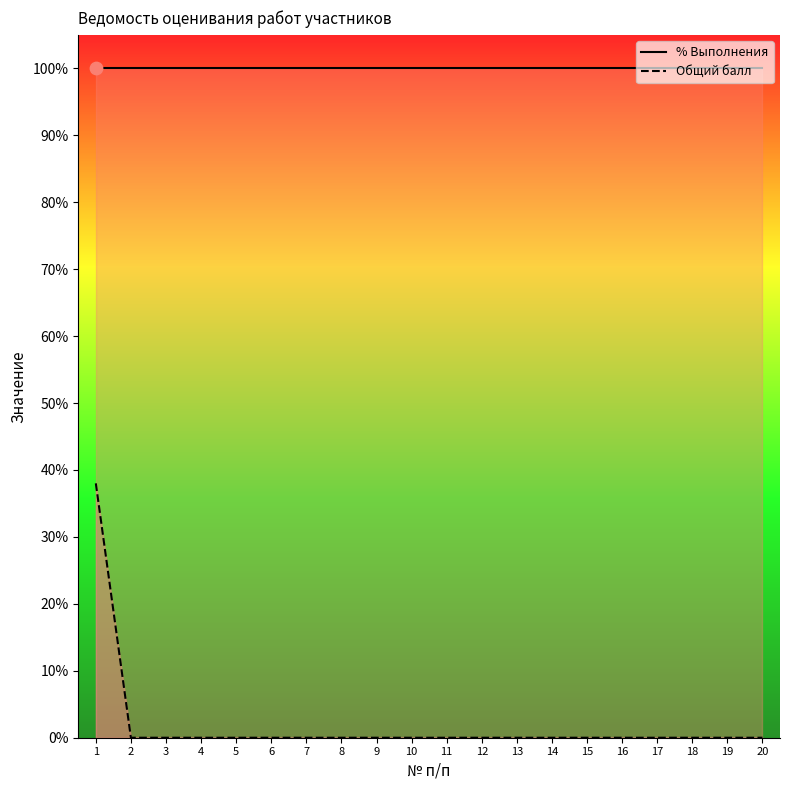

Which series has the largest total across all categories?

% Выполнения